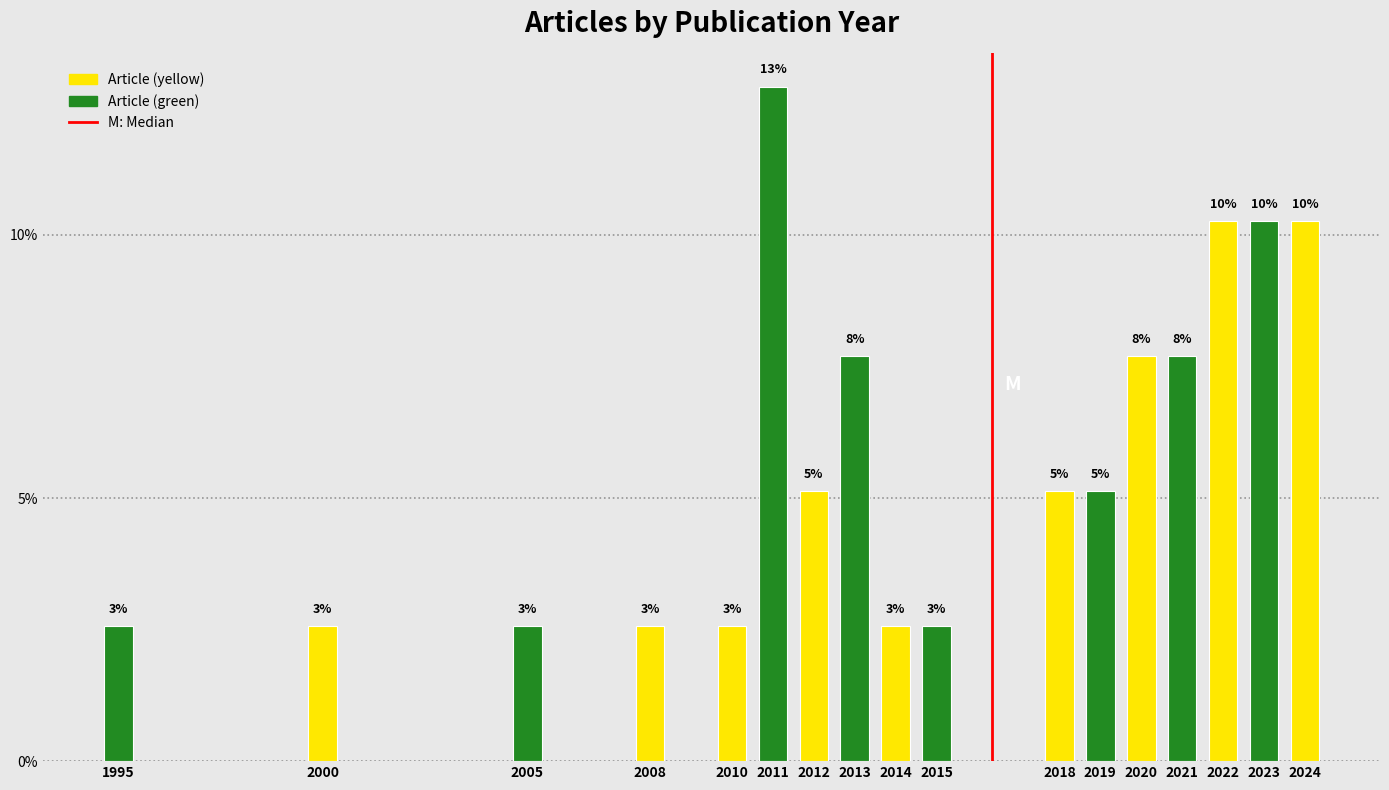

Does the chart contain any negative values?

No